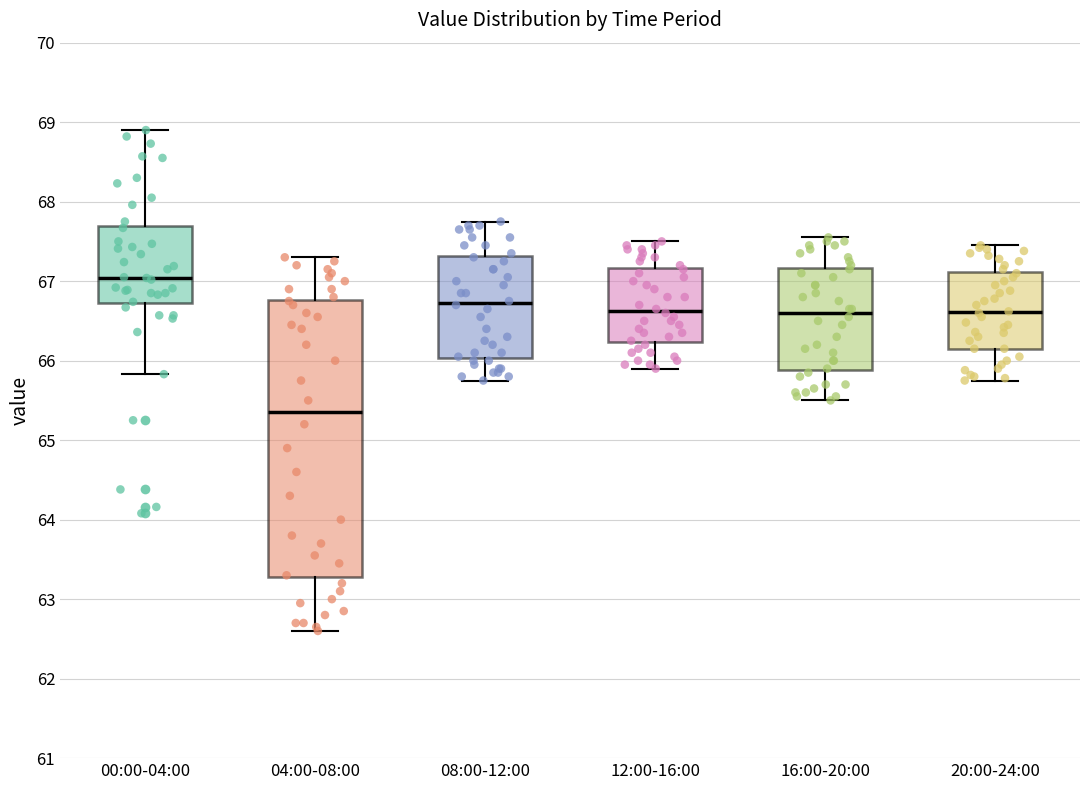

Where does the median line of the box for 16:00-20:00 sit on the y-axis? The values are not printed on the chart, so give them approximately, as read against the axis.

66.6